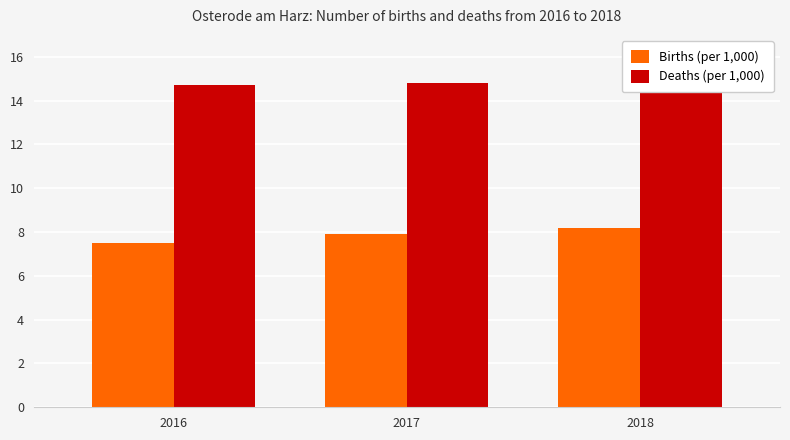

Reading left to right, extract all data points from this chart.

Births (per 1,000): 7.5	7.9	8.2
Deaths (per 1,000): 14.7	14.8	15.0